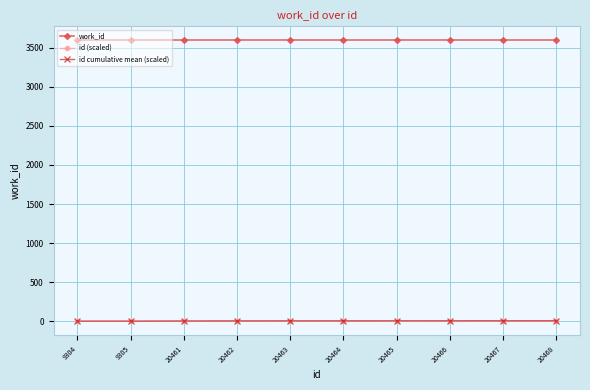

At how many categories does at least one series exceed 668?

10